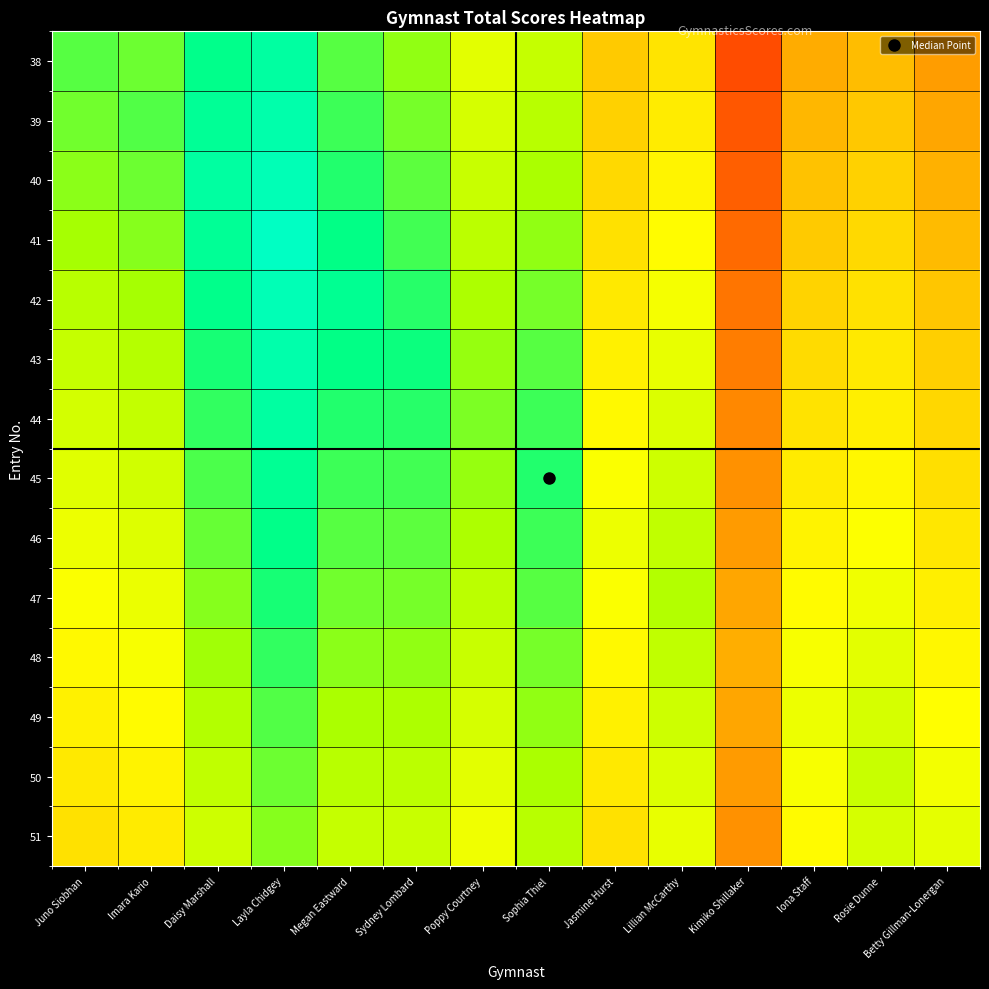

List the series in order of their peak value, highest first.

41, 40, 42, 39, 43, 38, 44, 45, 46, 47, 48, 49, 50, 51